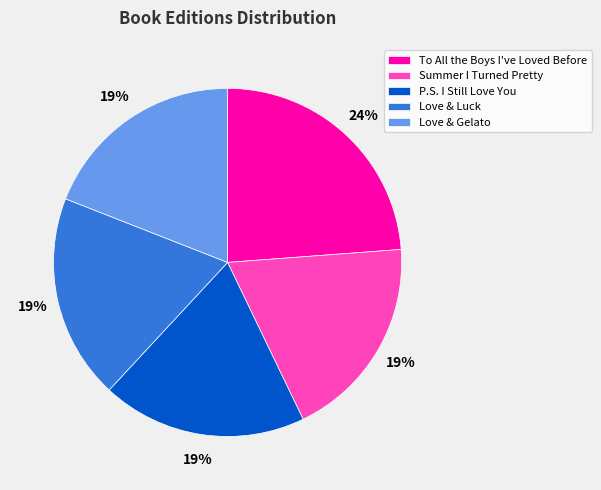

What is the largest slice in the pie chart?

To All the Boys I've Loved Before